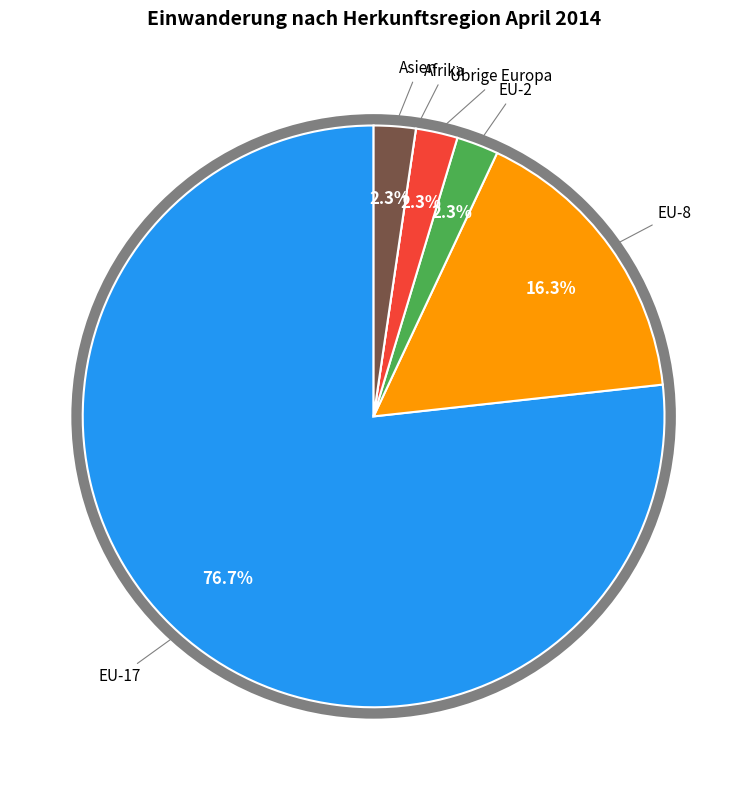

What portion of the pie excludes Asien?

97.7%